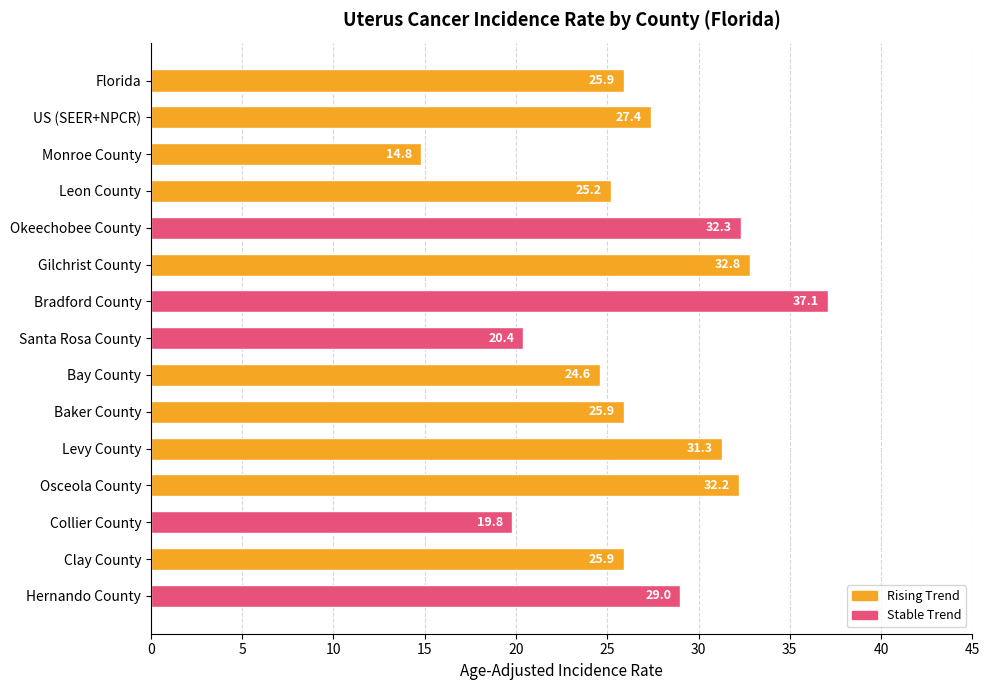

What value does the data have at US (SEER+NPCR)?

27.4